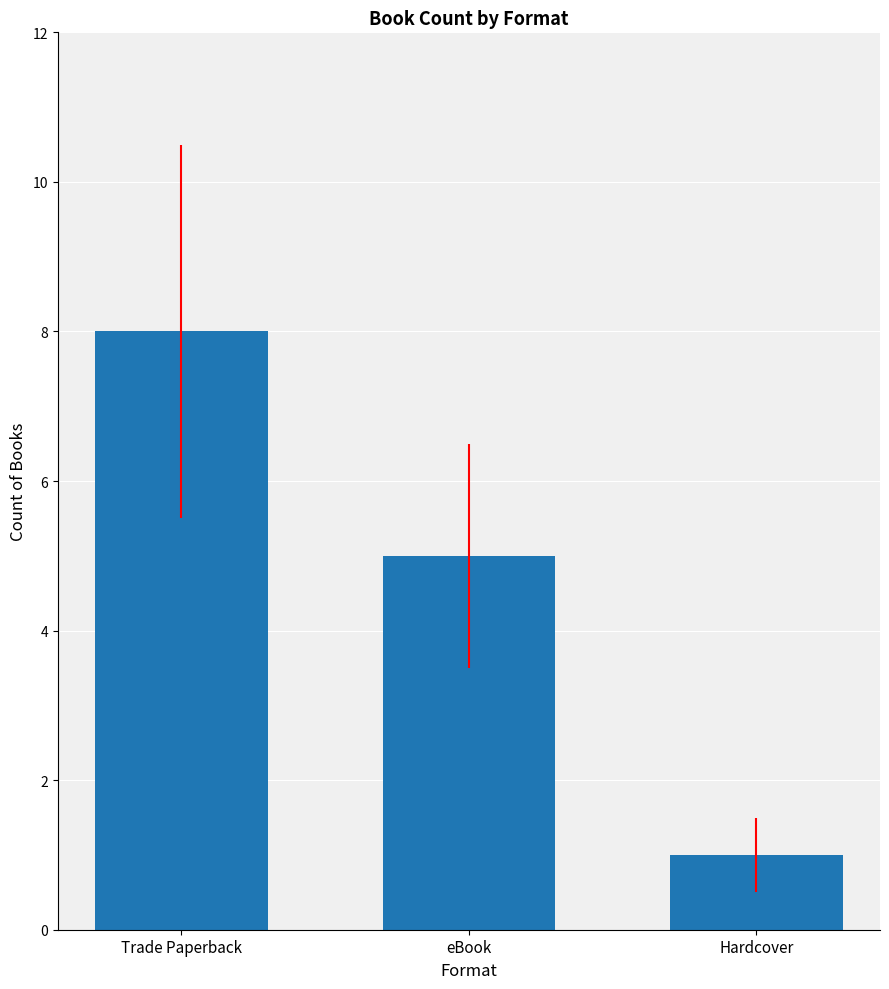

Reading right to left, extract all data points from this chart.

Hardcover=1	eBook=5	Trade Paperback=8